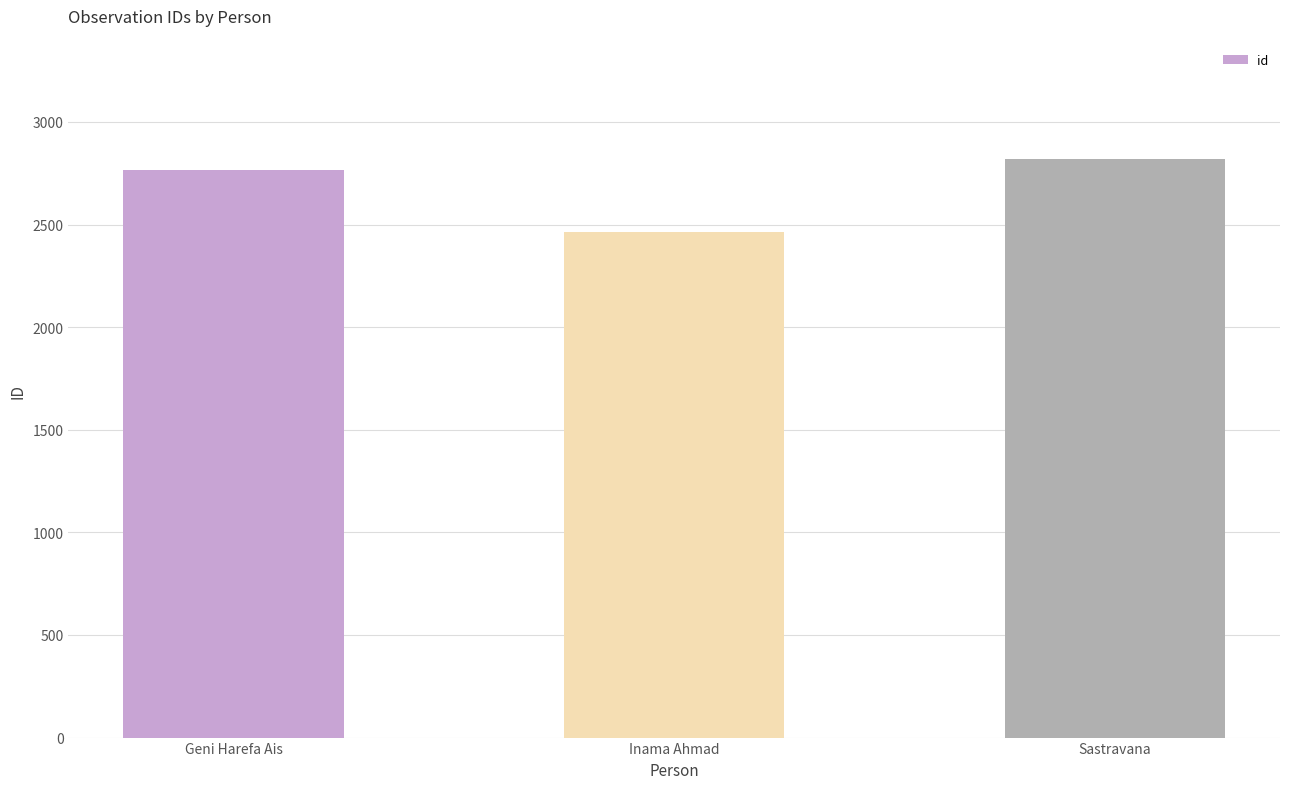

At which category does the chart reach its minimum across all series?

Inama Ahmad